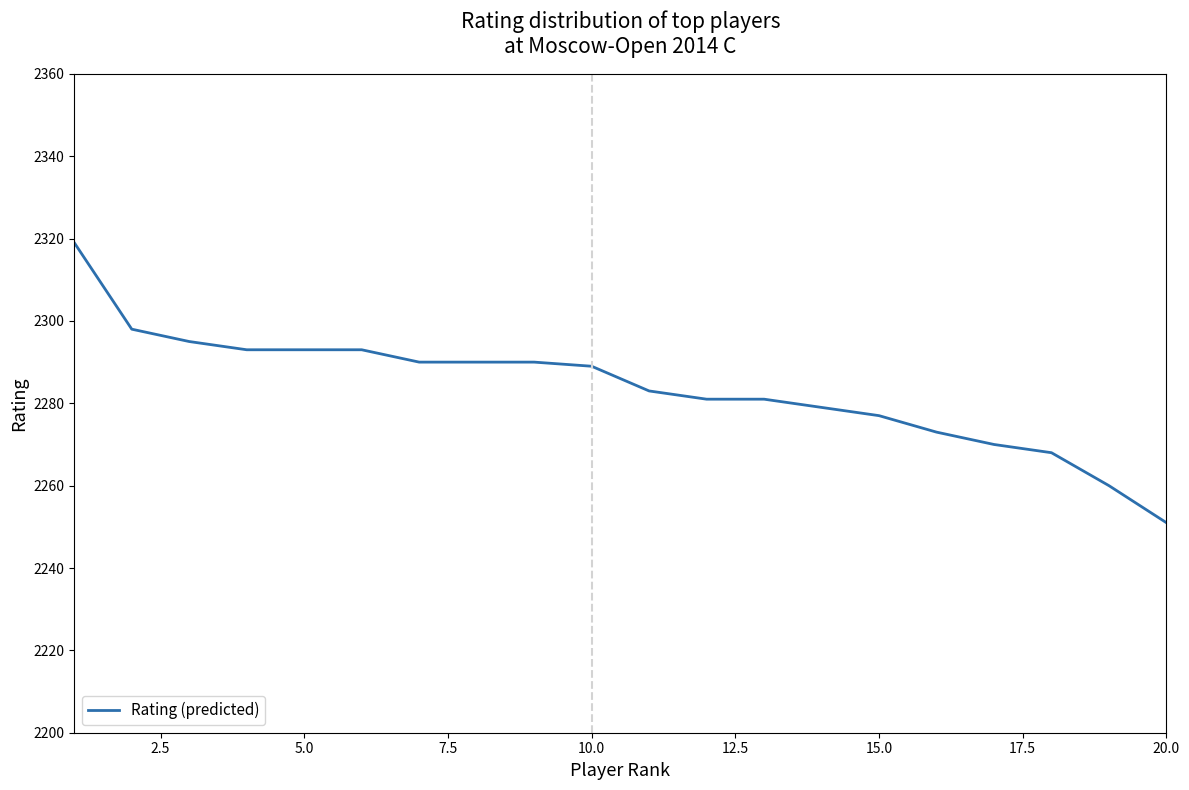

What is the difference between the maximum and minimum values?

68